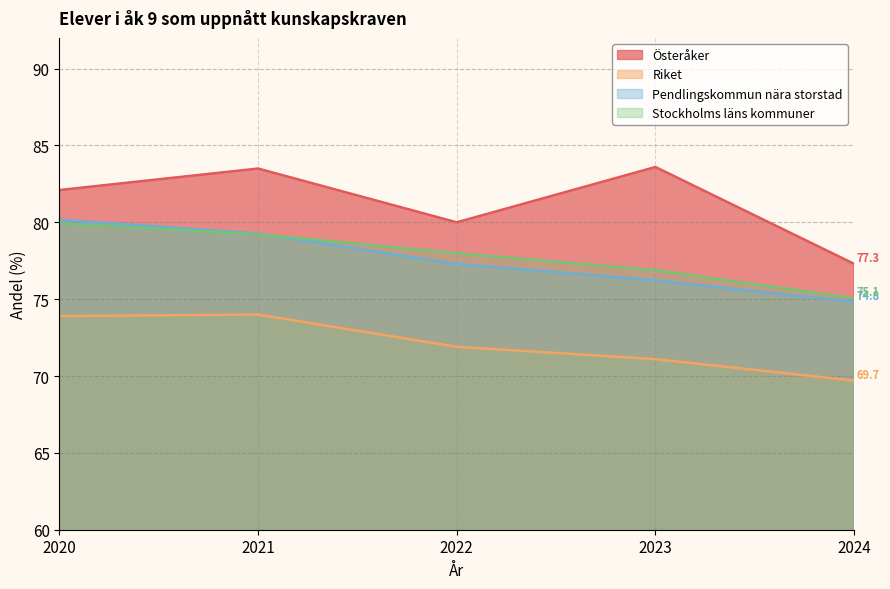

Rank the series by their maximum value, from lowest to highest.

Riket, Stockholms läns kommuner, Pendlingskommun nära storstad, Österåker